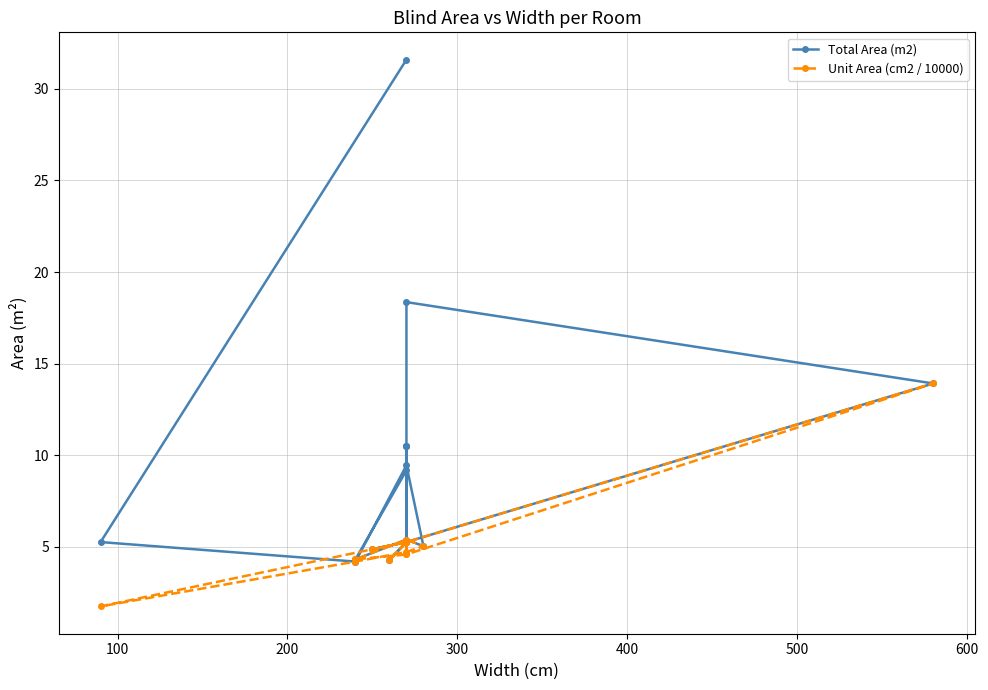

What is the highest value of the Total Area (m2) series?

31.6